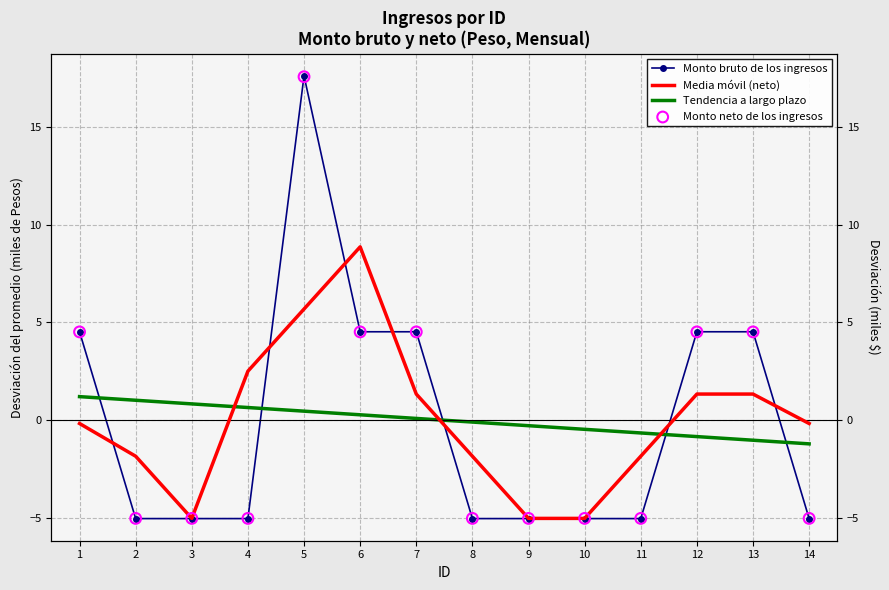

At how many categories does at least one series exceed 15?

1